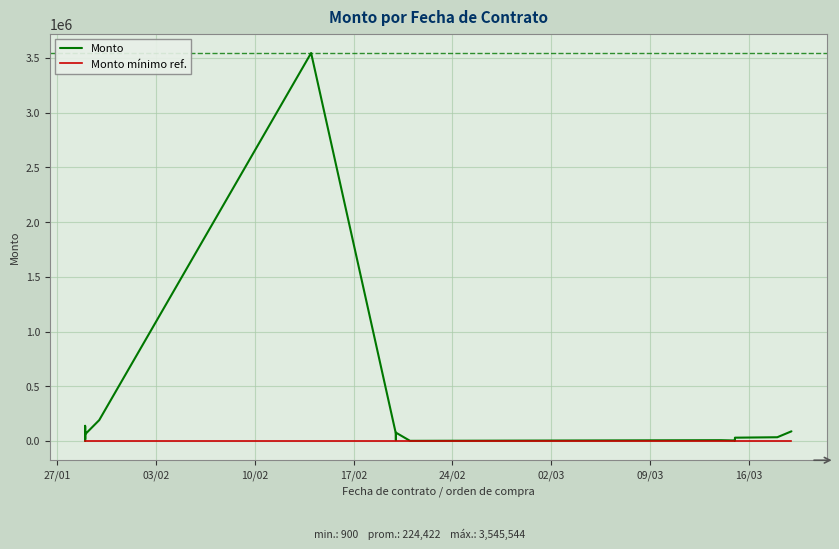

Which series has the largest total across all categories?

Monto